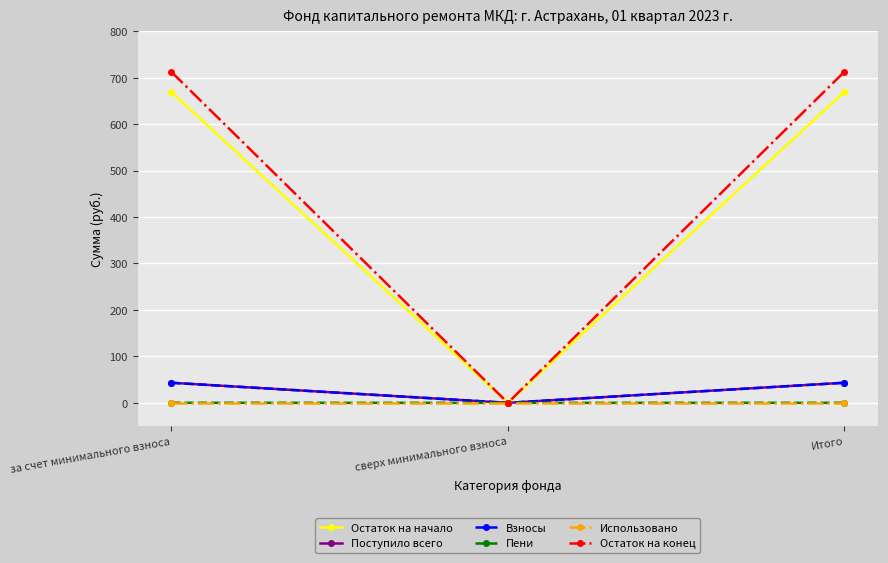

What is the sum of all Остаток на конец values?

1425.2